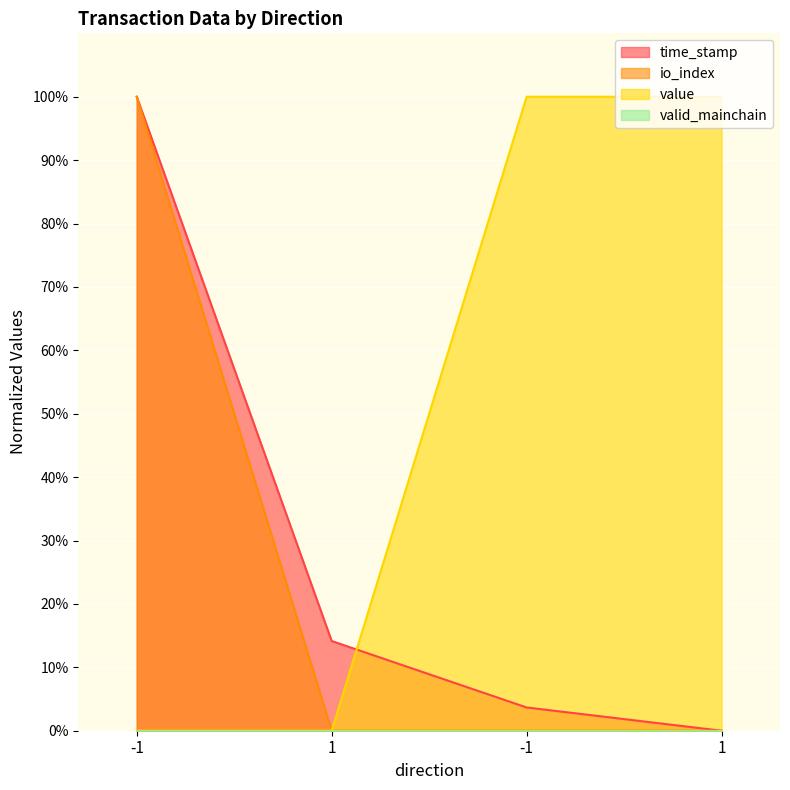

What is the total value across all series at 1?

14.2